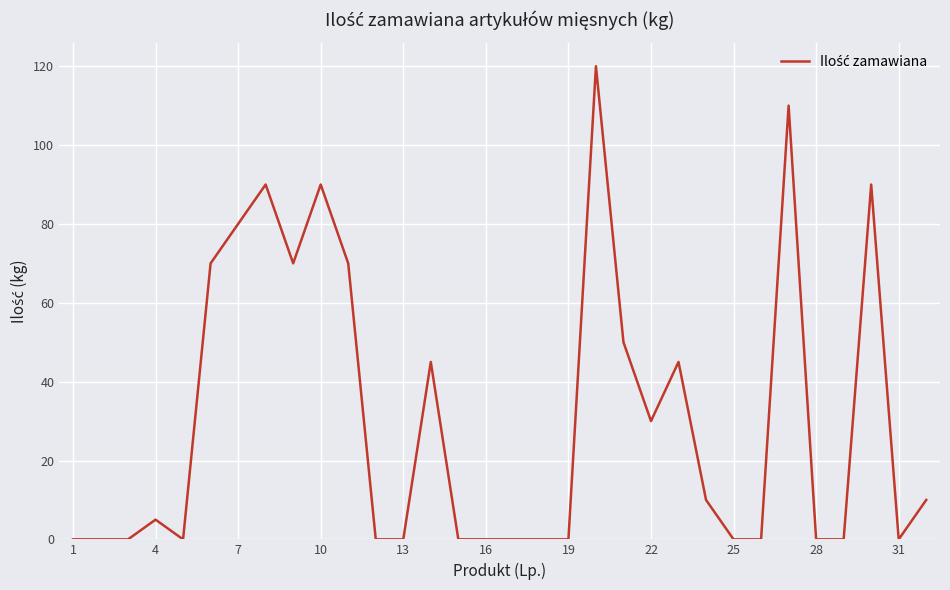

True or false: there are more than 0 points higher than both neighbors.

True